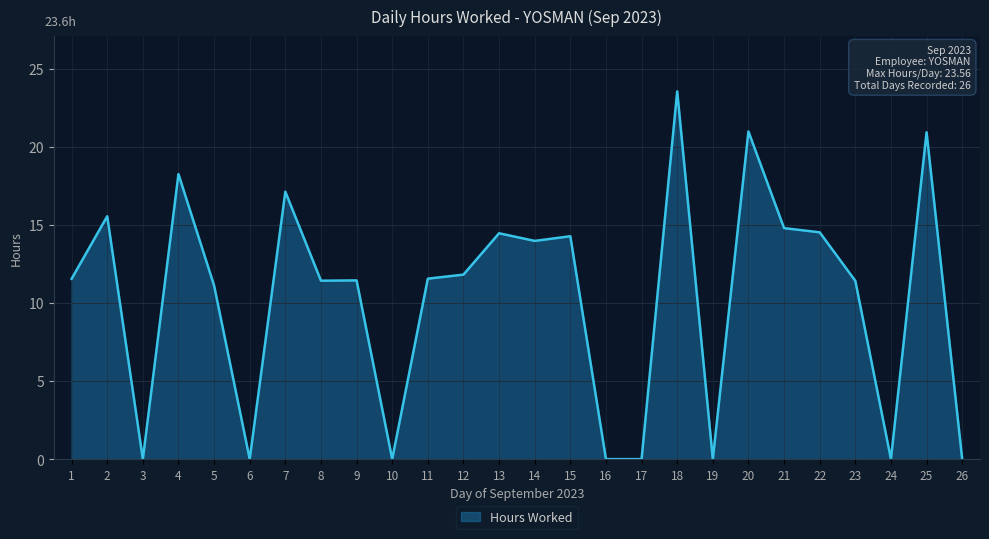

At which label is the value closest to 11?

5